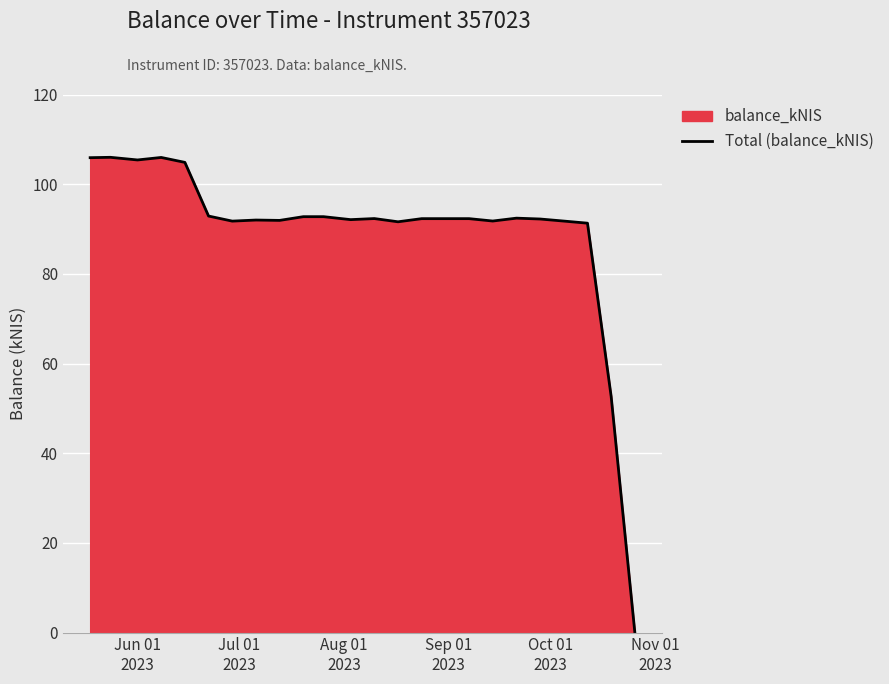

What is the maximum value shown in the chart?

106.0